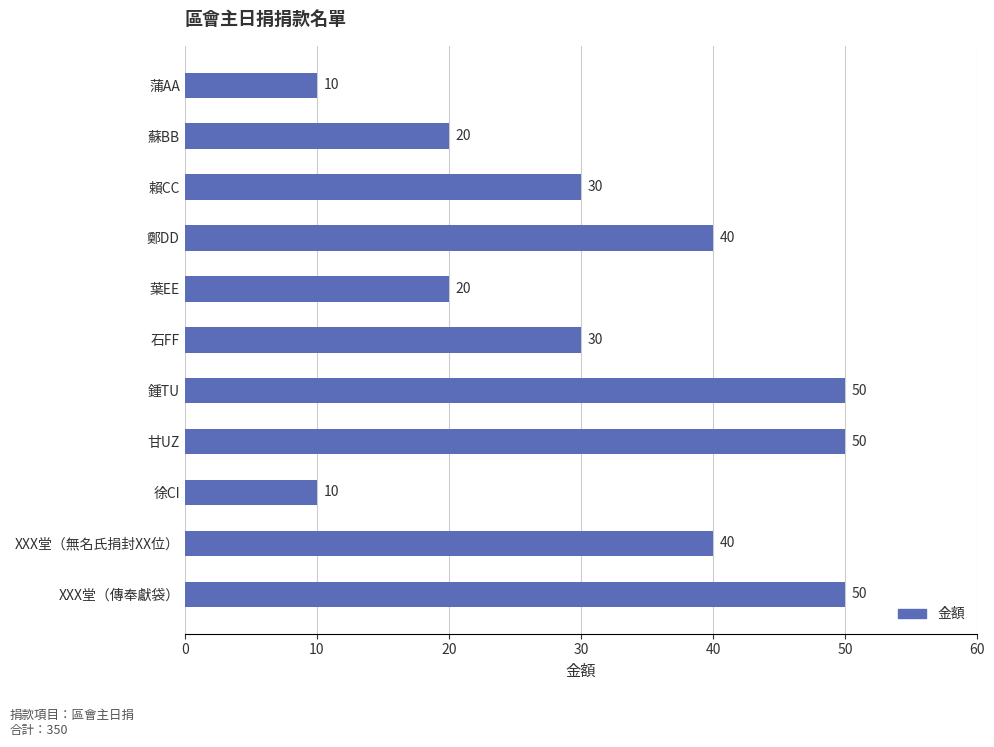

What is the change in value from 蘇BB to 徐CI?

-10